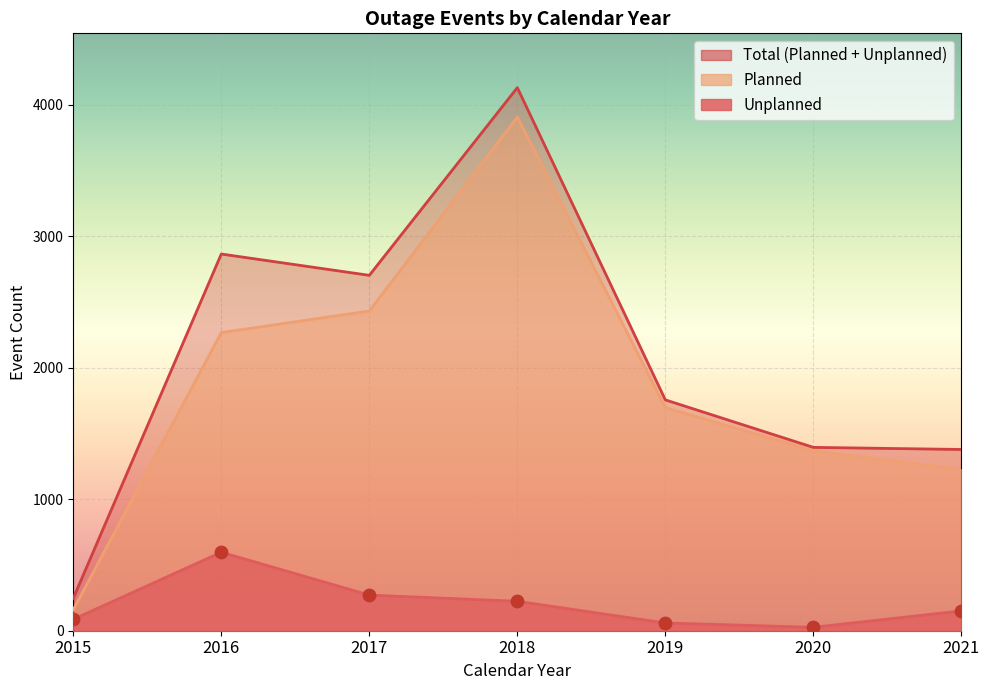

Which series has the widest spread of Y values?

Total (Planned + Unplanned)